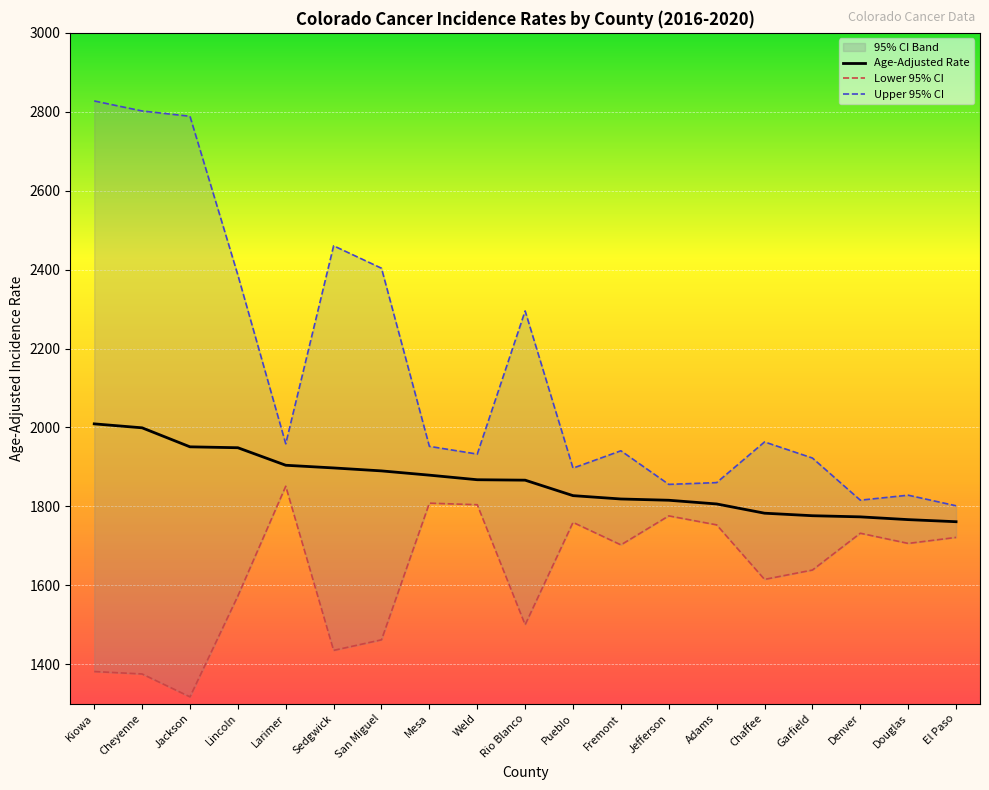

Which category has the highest value across all series?

Kiowa